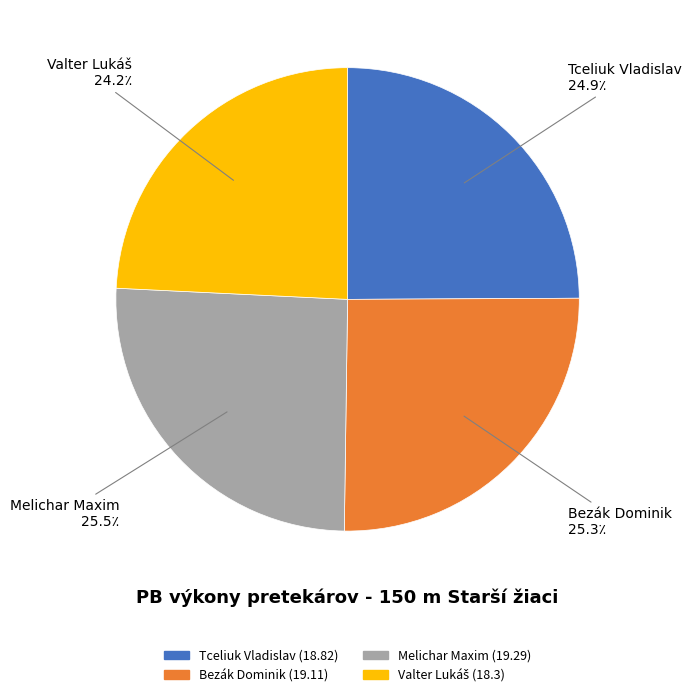

Which has a higher value, Tceliuk Vladislav or Melichar Maxim?

Melichar Maxim